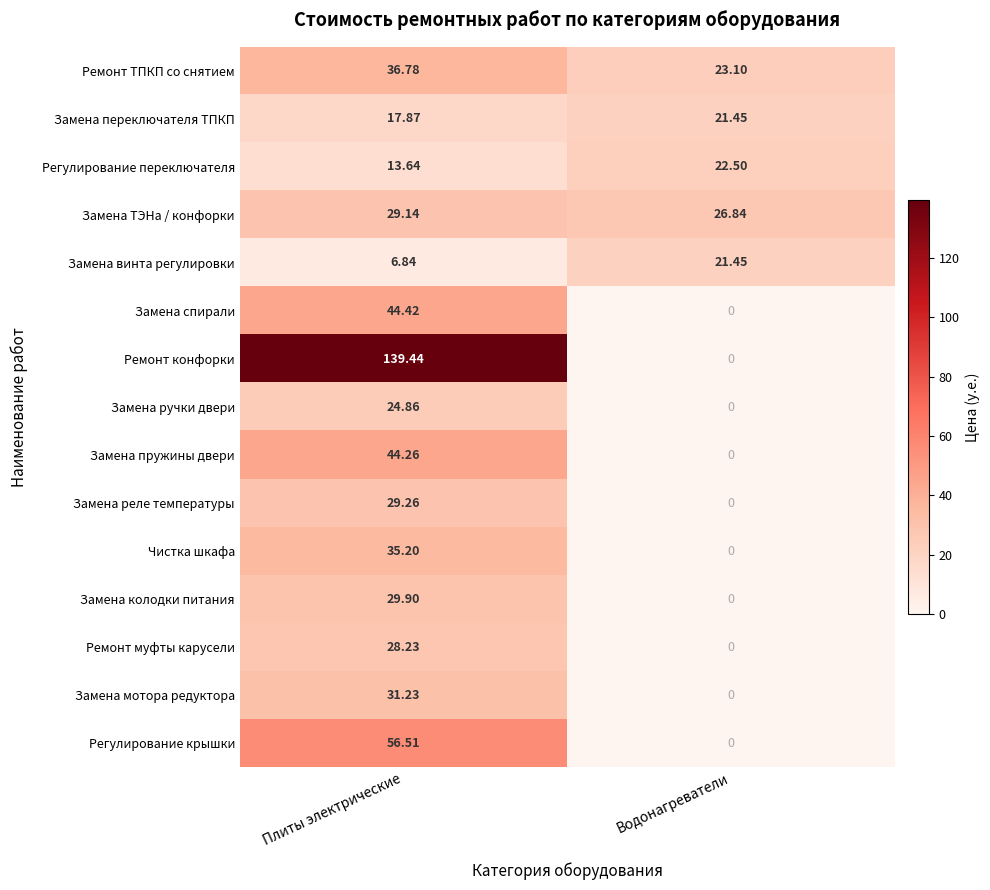

How many values in Чистка шкафа are above zero?

1